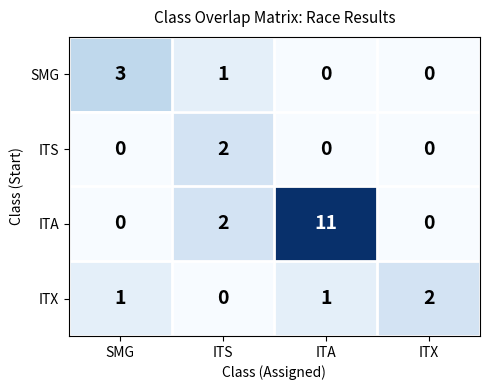

Which category has the highest value in the ITS series?

ITS